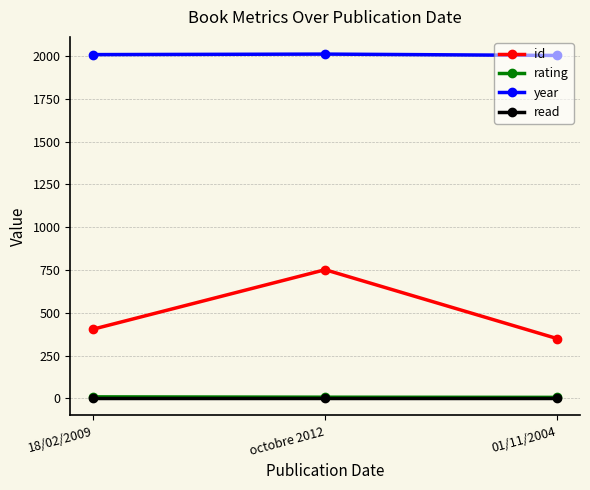

Which series has the largest range (max minus min)?

id